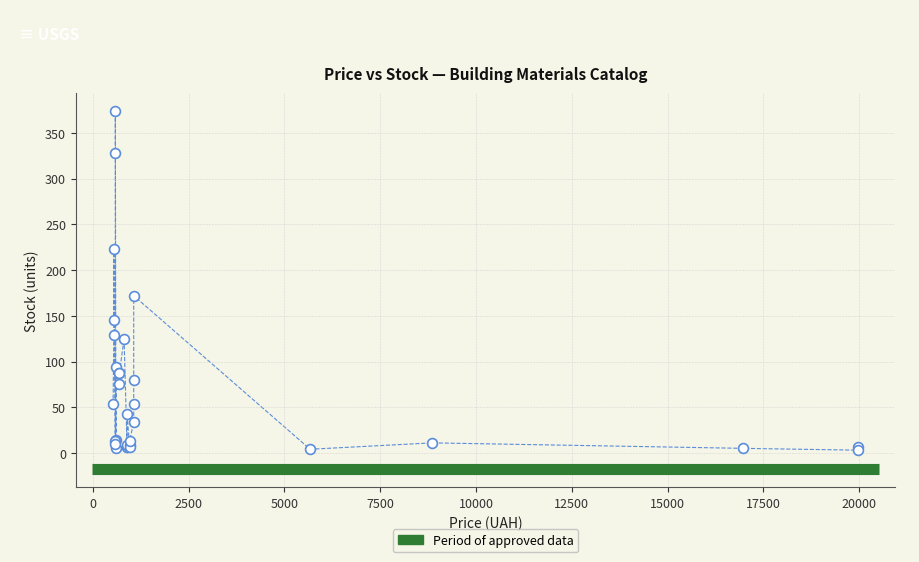

What Y value in the scatter plot is closest to 188?

172